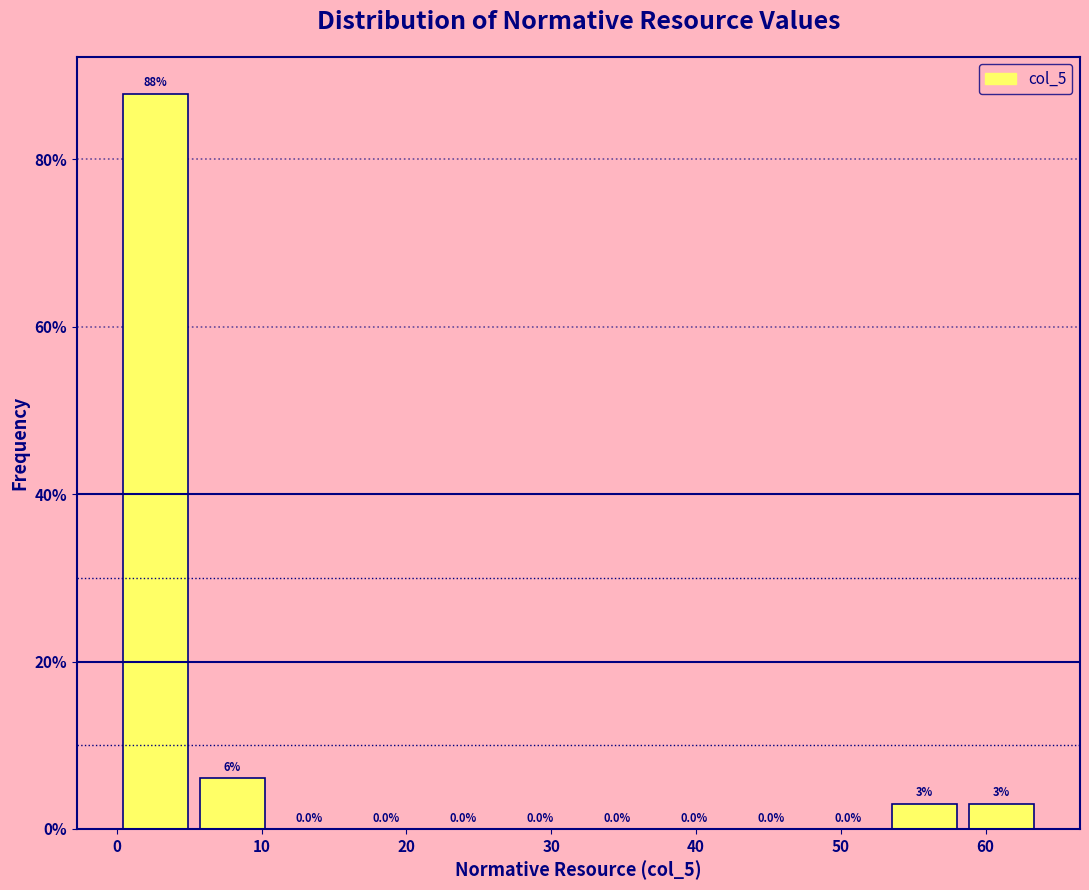

Which range on the x-axis has the tallest bar?

0 to 5